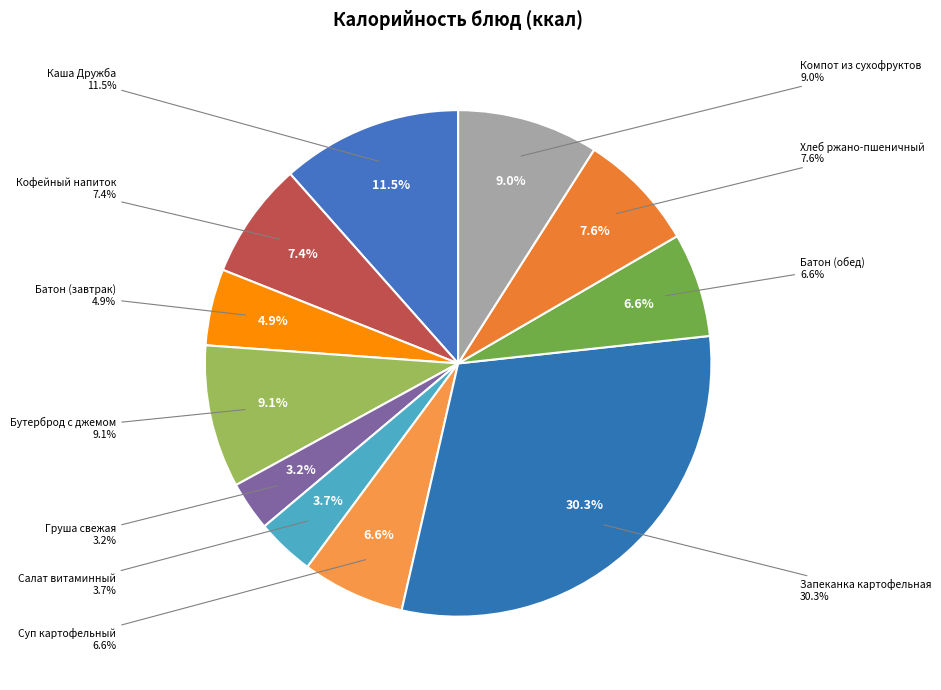

Which category has the smallest portion of the pie?

Груша свежая